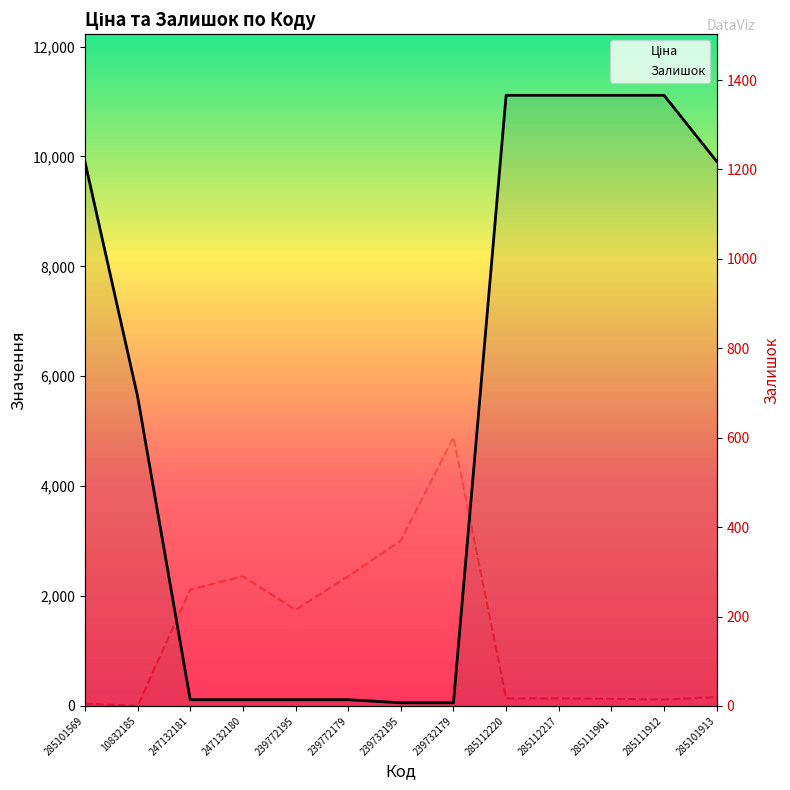

Is the value of Ціна at 10832185 greater than the value of Залишок at 285111961?

Yes